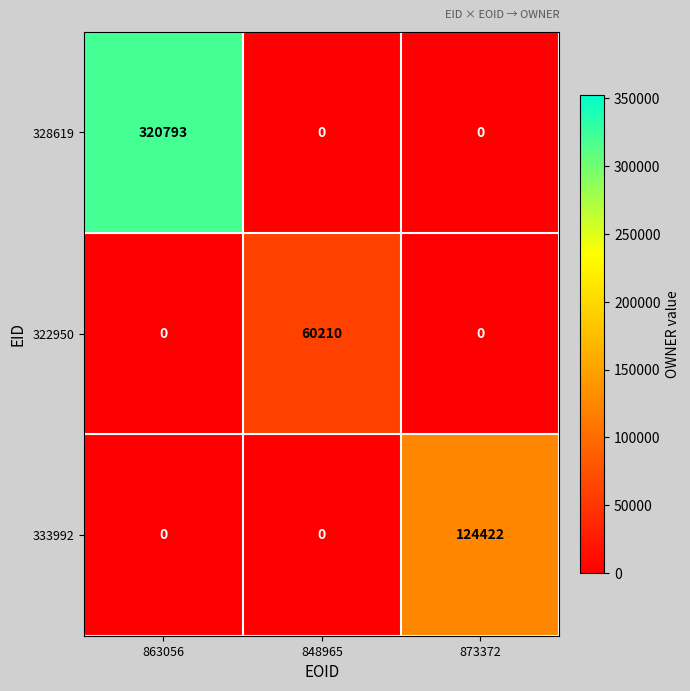

Is it true that 328619 equals 0 at 873372?

True